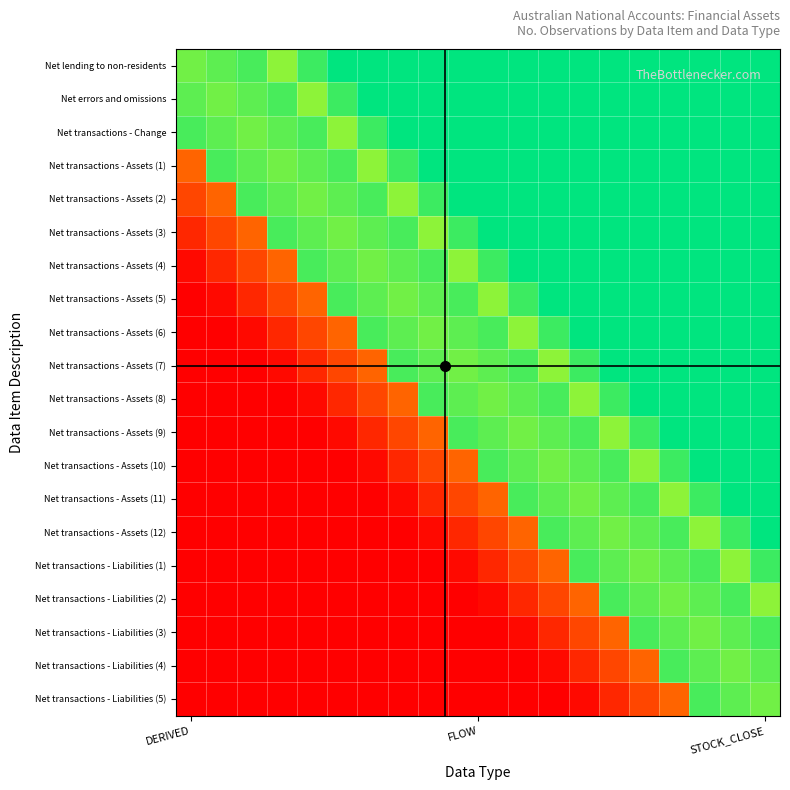

How many series are shown in this chart?

20